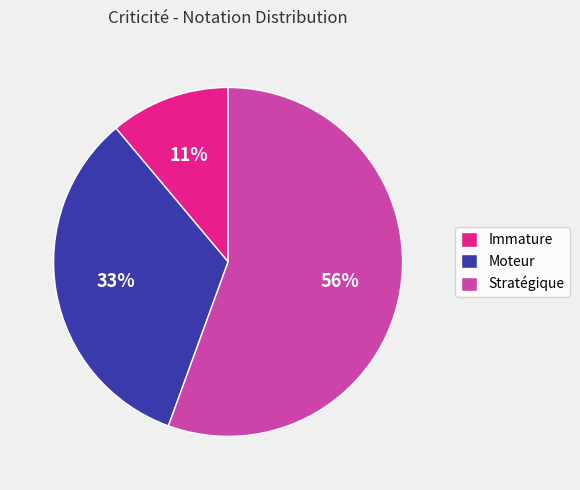

To the nearest percent, what is the combined percentage of Stratégique and Immature?

67%